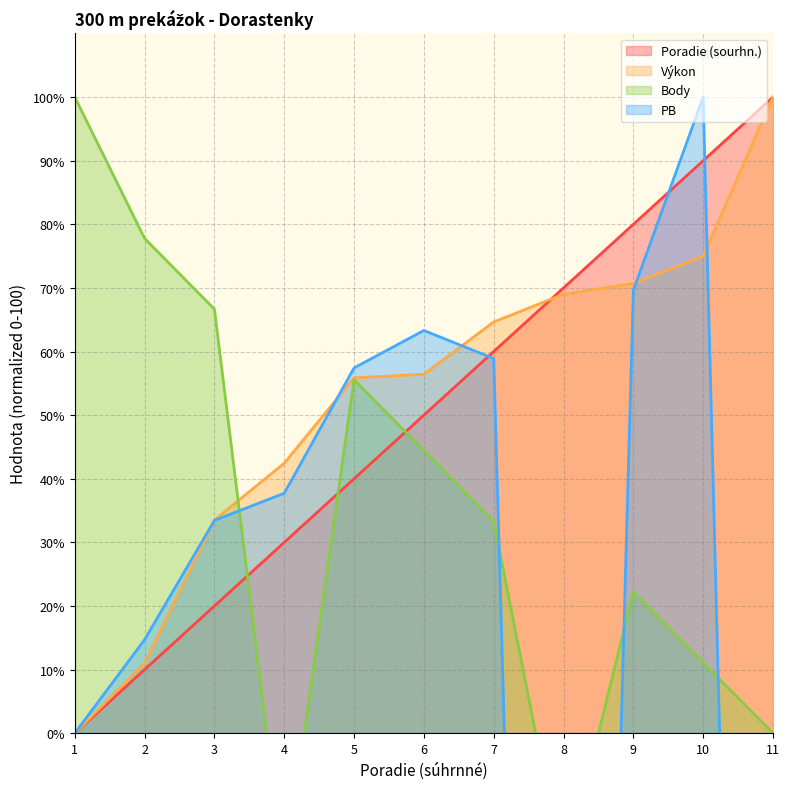

At which label does Body first exceed 33?

1